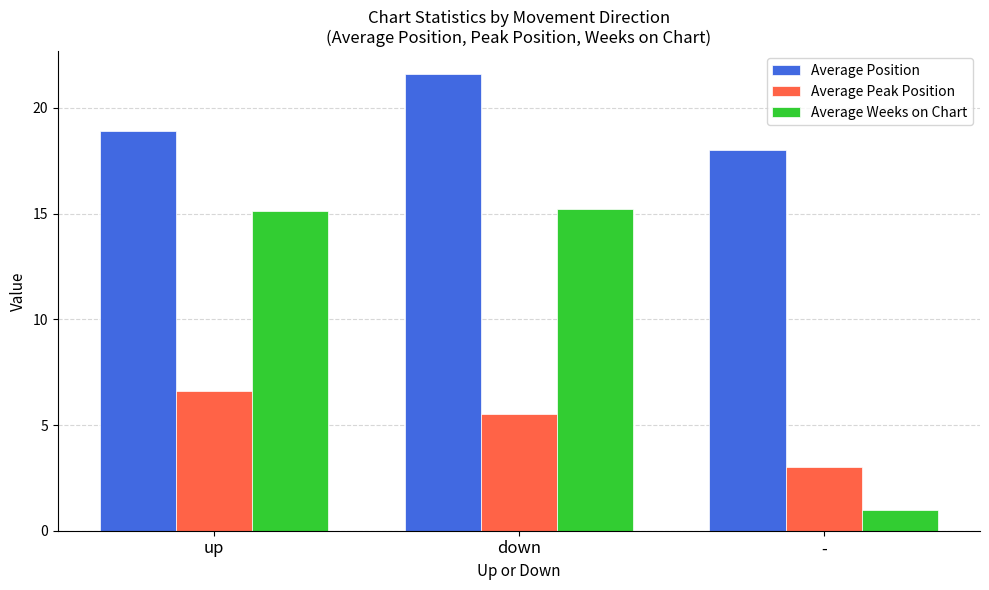

What is the difference between the maximum and minimum values in the Average Peak Position series?

3.6